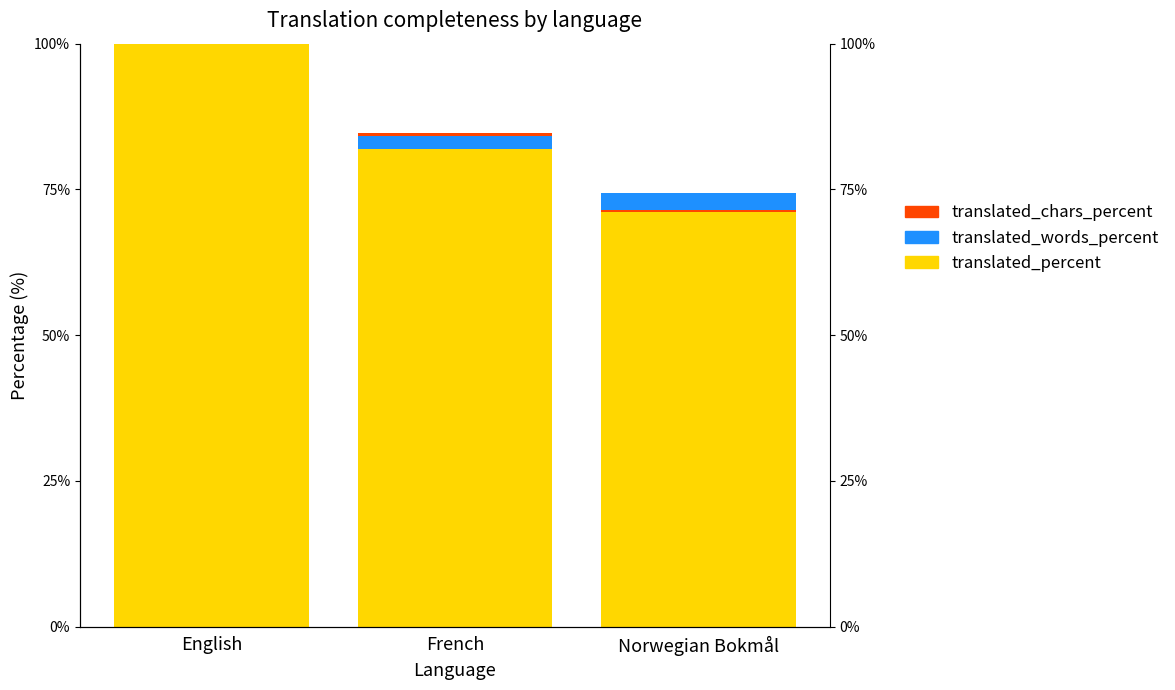

Between English and Norwegian Bokmål, which series saw the biggest shift?

translated_percent